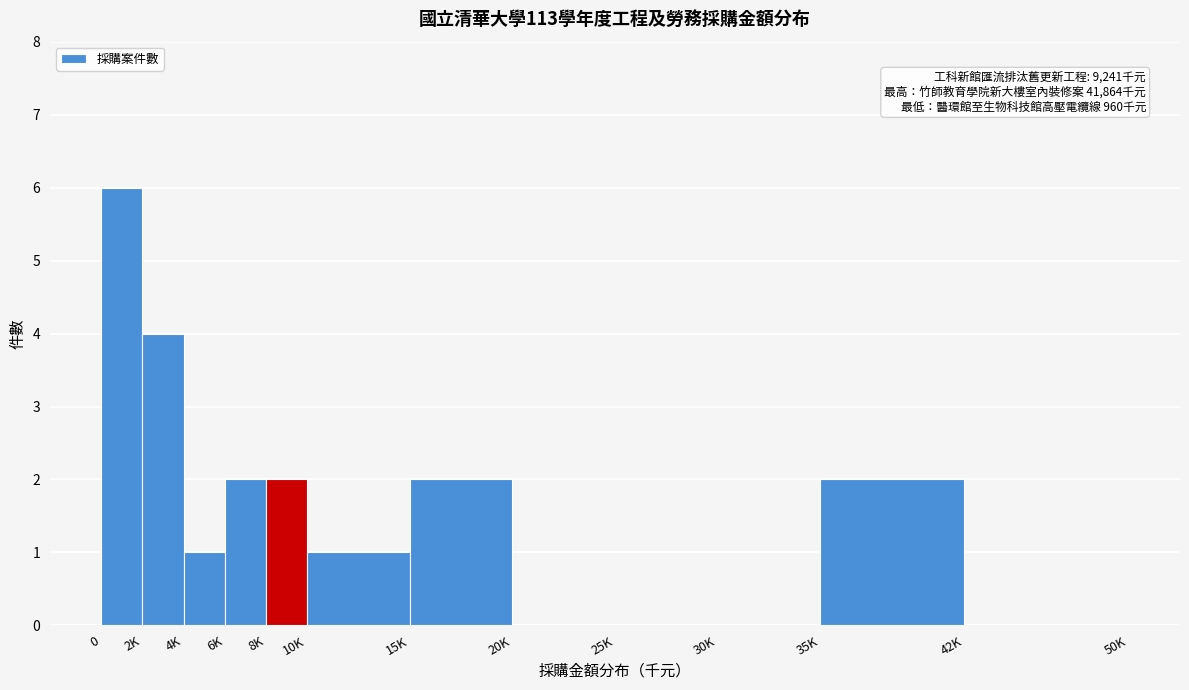

Reading left to right, list all the values displayed in this chart.

0=6	2K=4	4K=1	6K=2	8K=2	10K=1	15K=2	20K=0	25K=0	30K=0	35K=2	42K=0